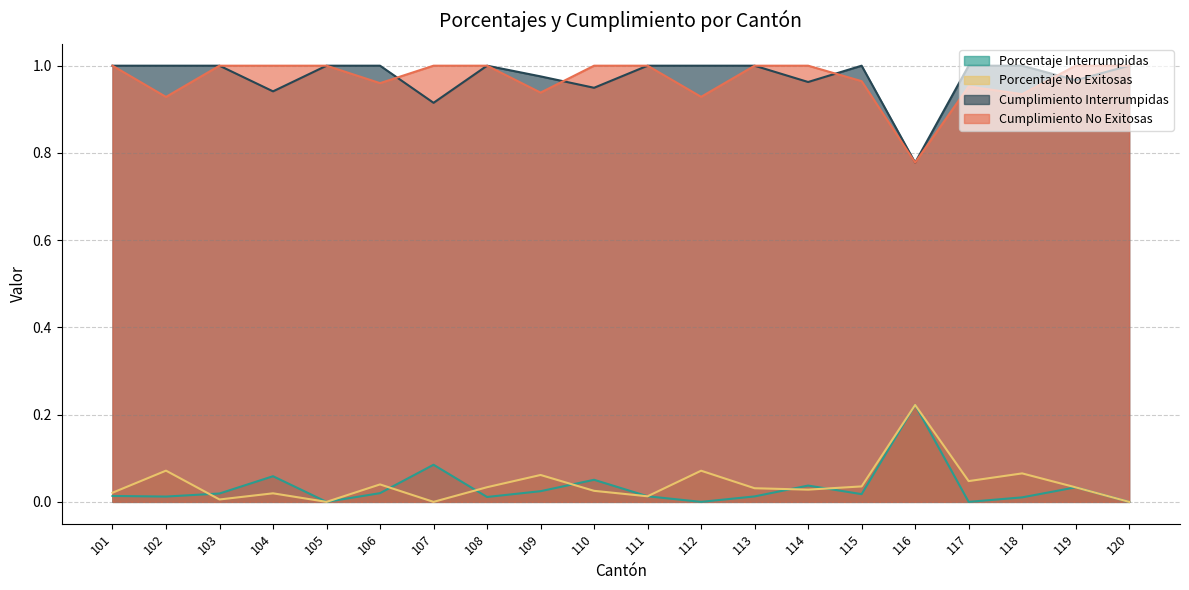

Reading left to right, transcribe all the data shown in this chart.

Porcentaje Interrumpidas: 101=0.0	102=0.0	103=0.0	104=0.1	105=0.0	106=0.0	107=0.1	108=0.0	109=0.0	110=0.1	111=0.0	112=0.0	113=0.0	114=0.0	115=0.0	116=0.2	117=0.0	118=0.0	119=0.0	120=0.0
Porcentaje No Exitosas: 101=0.0	102=0.1	103=0.0	104=0.0	105=0.0	106=0.0	107=0.0	108=0.0	109=0.1	110=0.0	111=0.0	112=0.1	113=0.0	114=0.0	115=0.0	116=0.2	117=0.0	118=0.1	119=0.0	120=0.0
Cumplimiento Interrumpidas: 101=1.0	102=1.0	103=1.0	104=0.9	105=1.0	106=1.0	107=0.9	108=1.0	109=1.0	110=0.9	111=1.0	112=1.0	113=1.0	114=1.0	115=1.0	116=0.8	117=1.0	118=1.0	119=1.0	120=1.0
Cumplimiento No Exitosas: 101=1.0	102=0.9	103=1.0	104=1.0	105=1.0	106=1.0	107=1.0	108=1.0	109=0.9	110=1.0	111=1.0	112=0.9	113=1.0	114=1.0	115=1.0	116=0.8	117=1.0	118=0.9	119=1.0	120=1.0